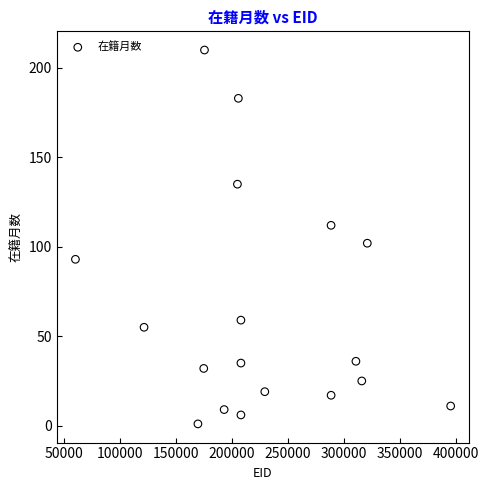

What is the range of Y values (max minus min)?

209